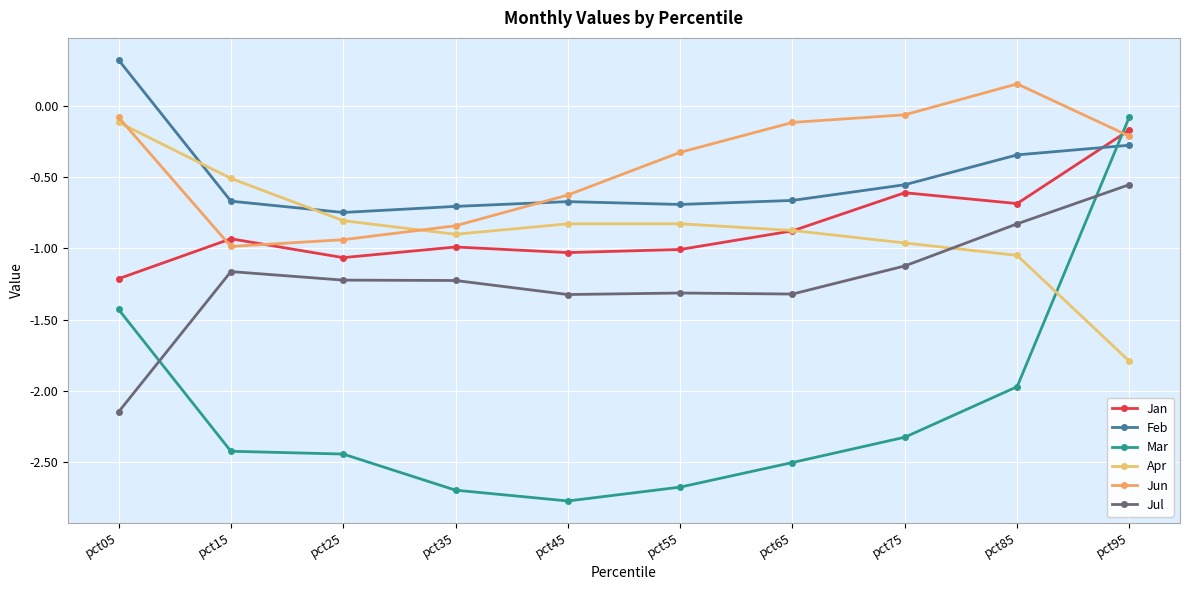

Which series has the largest total across all categories?

Jun